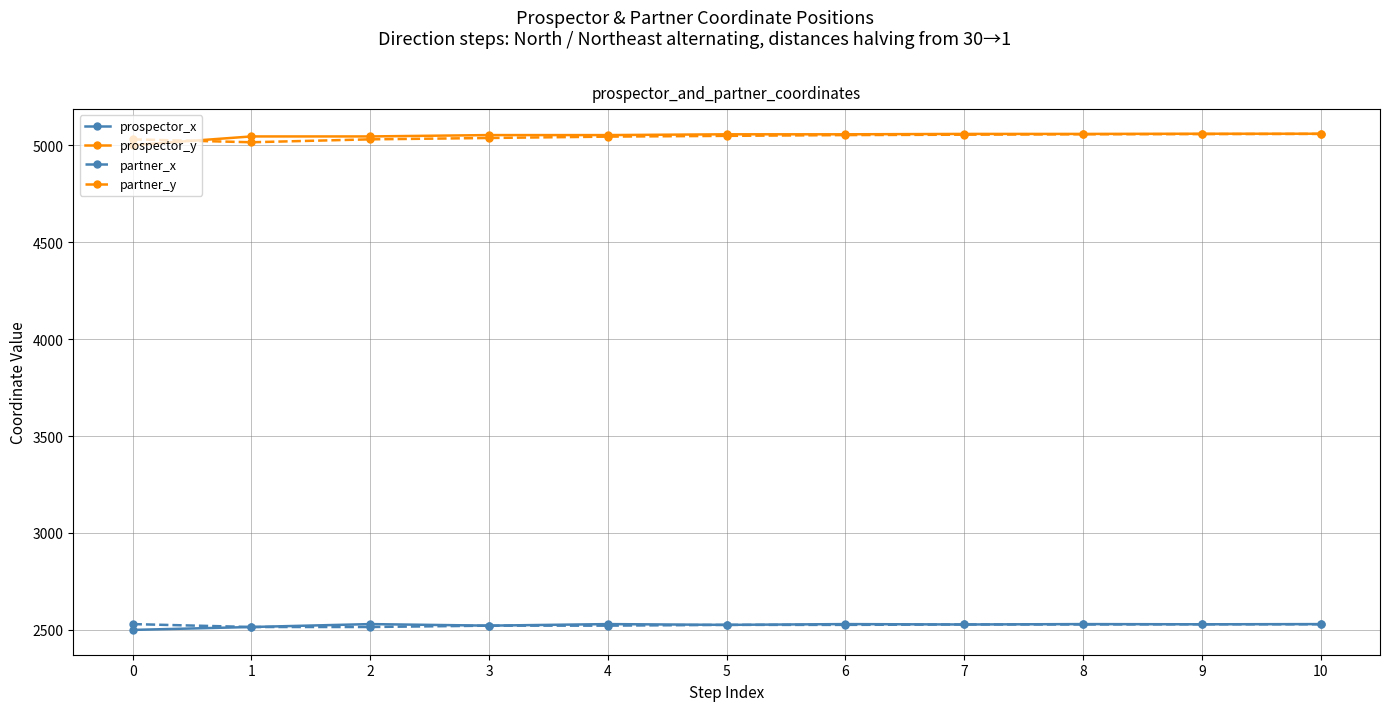

What is the value of the prospector_y point at the 11th from the left?

5059